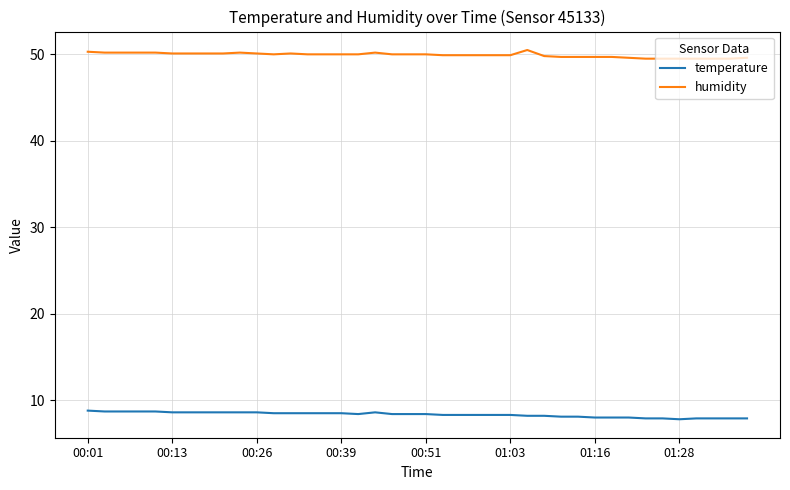

What is the difference between the maximum and minimum values in the temperature series?

1.0